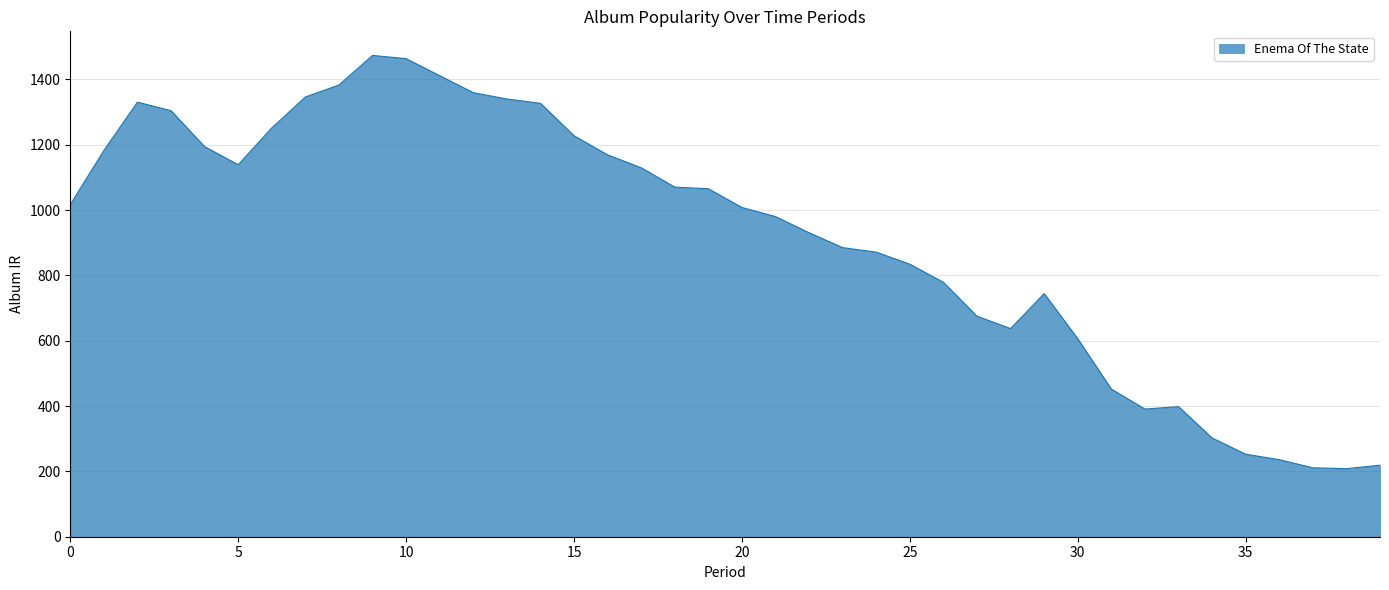

What is the maximum value shown in the chart?

1473.5